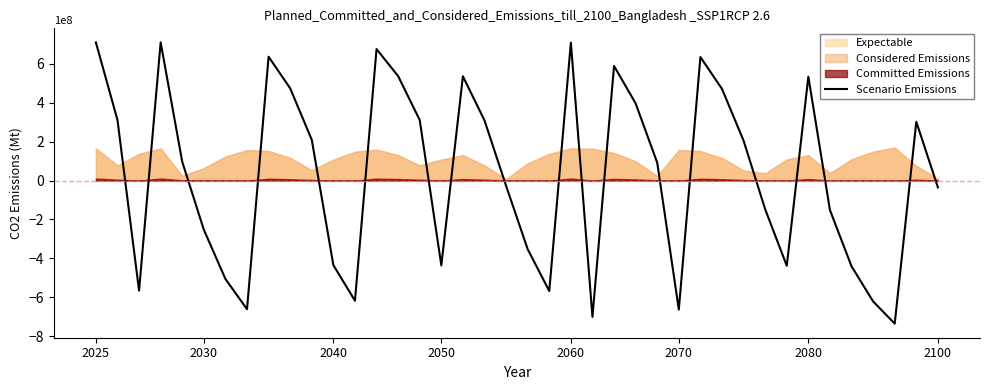

True or false: the data shows 535080000.0 at 17.

True